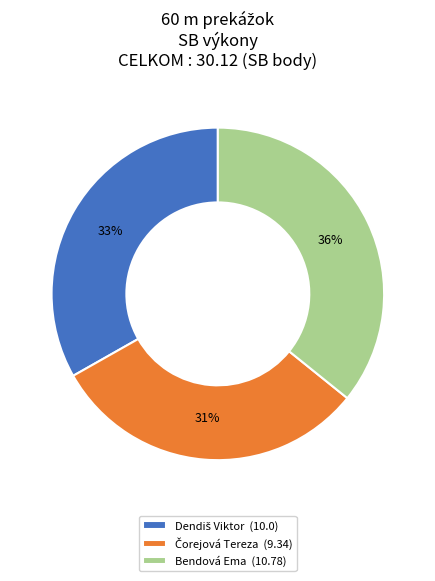

To the nearest percent, what is the difference between the largest and smallest slice percentages?

5%